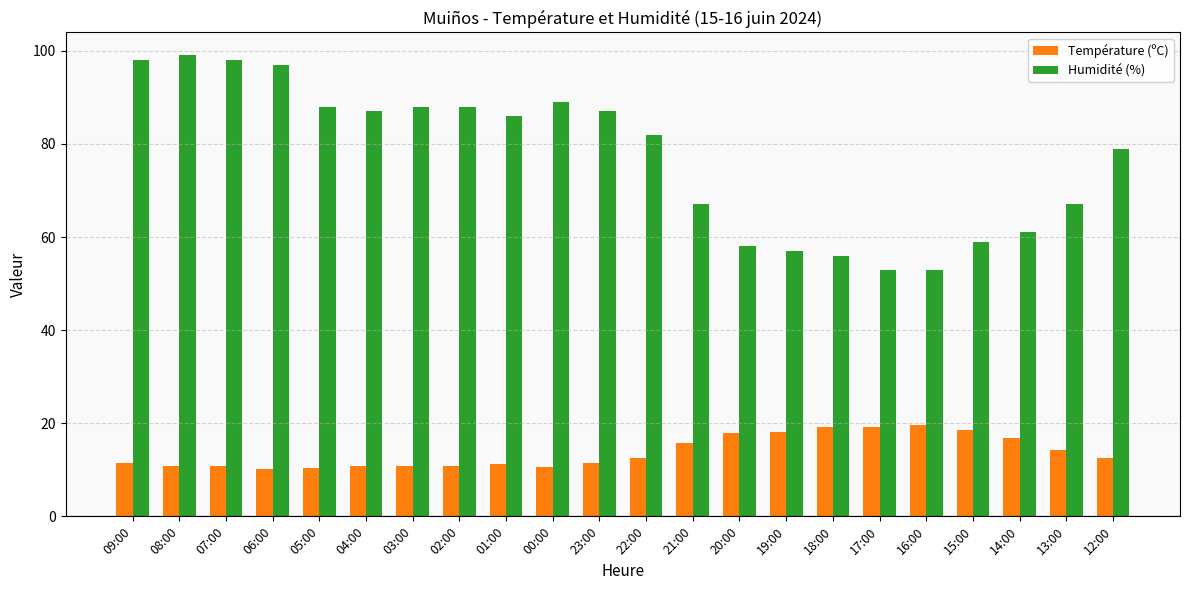

What is the lowest value of the Humidité (%) series?

53.0